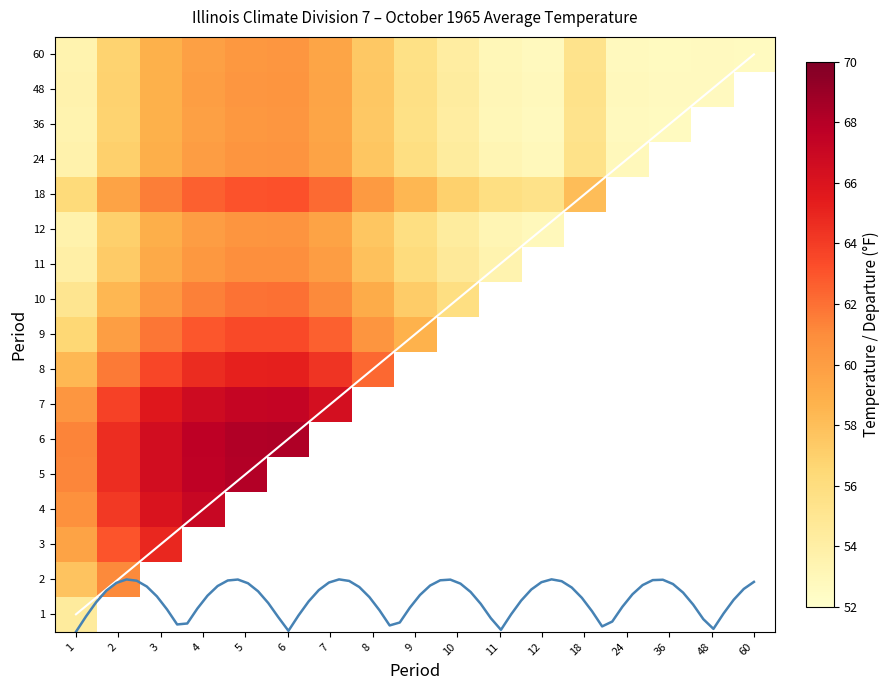

True or false: 6 has a value of 19.2 at 1.

False